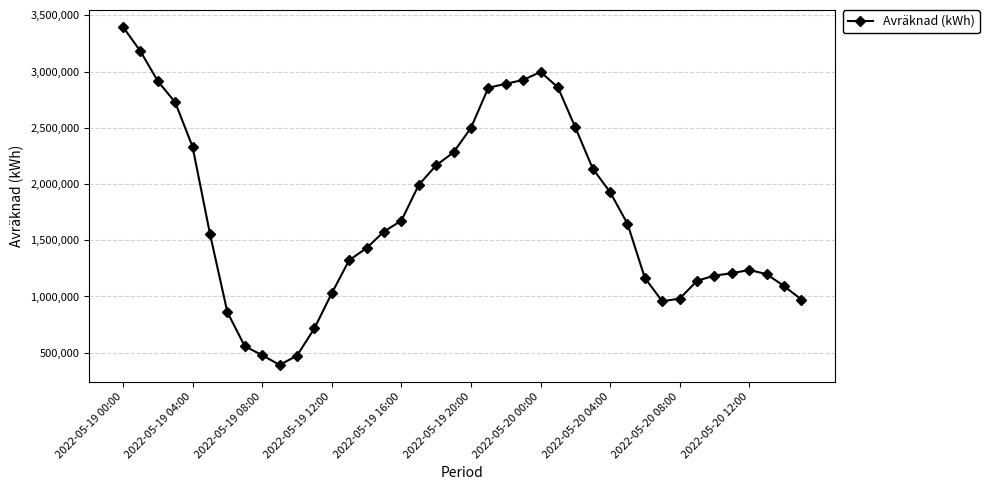

What is the greatest value displayed?

3396980.8